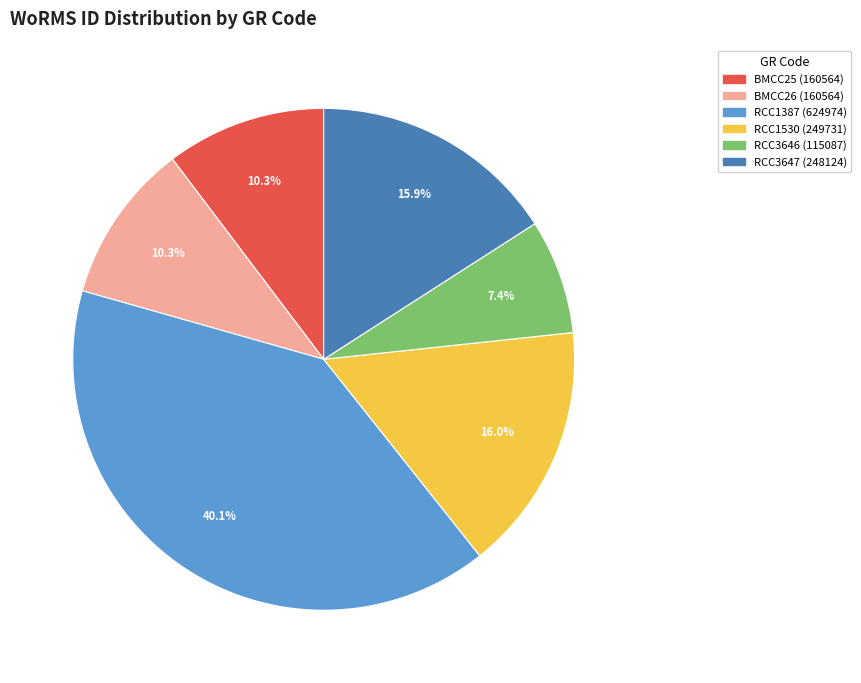

Which has a higher value, RCC1530 or BMCC25?

RCC1530